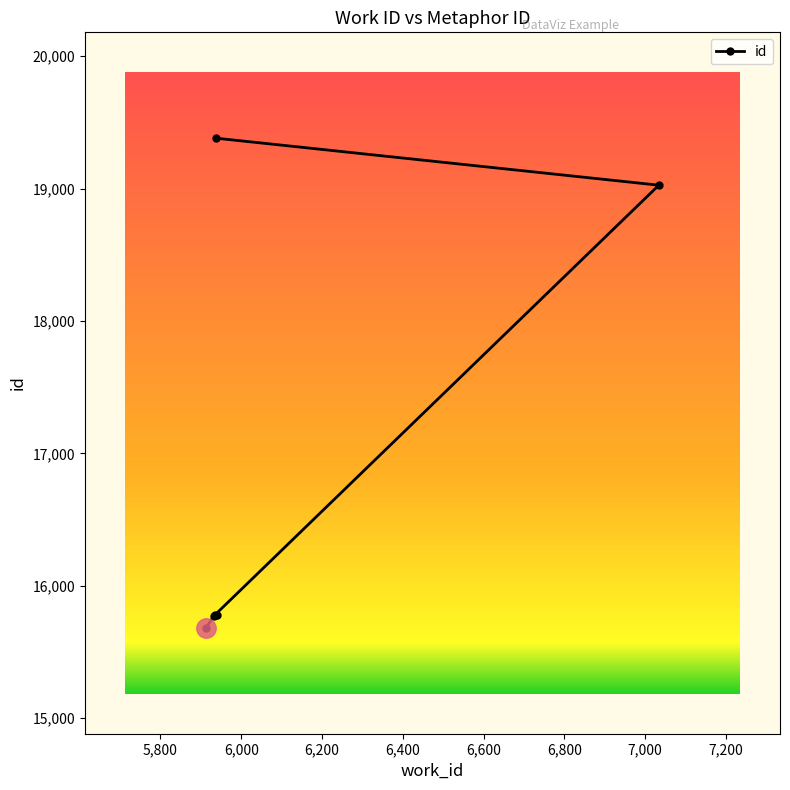

True or false: there are more than 2 points higher than both neighbors.

False